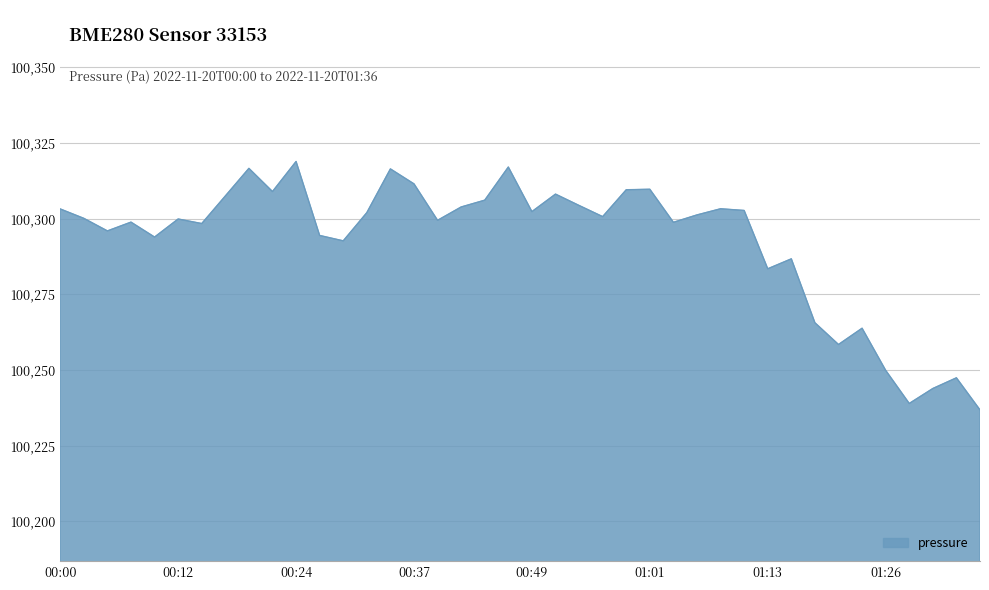

What is the difference between the maximum and minimum values?

82.0